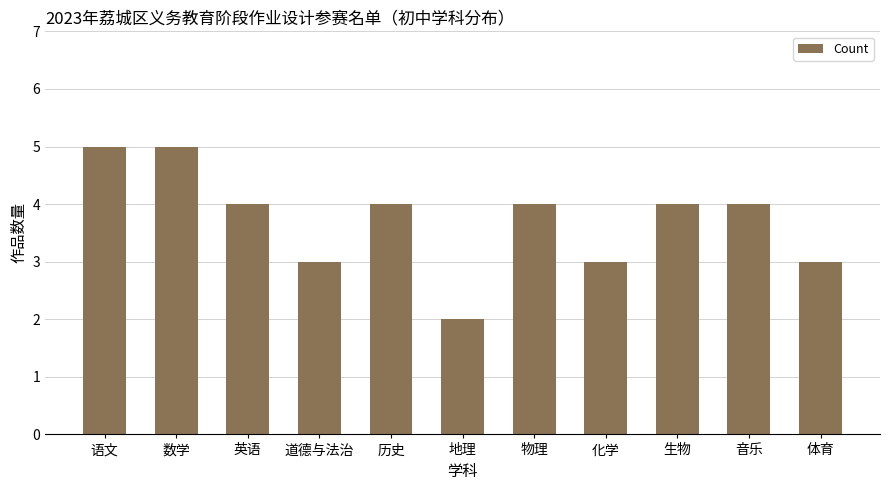

True or false: the data shows 4 at 音乐.

True